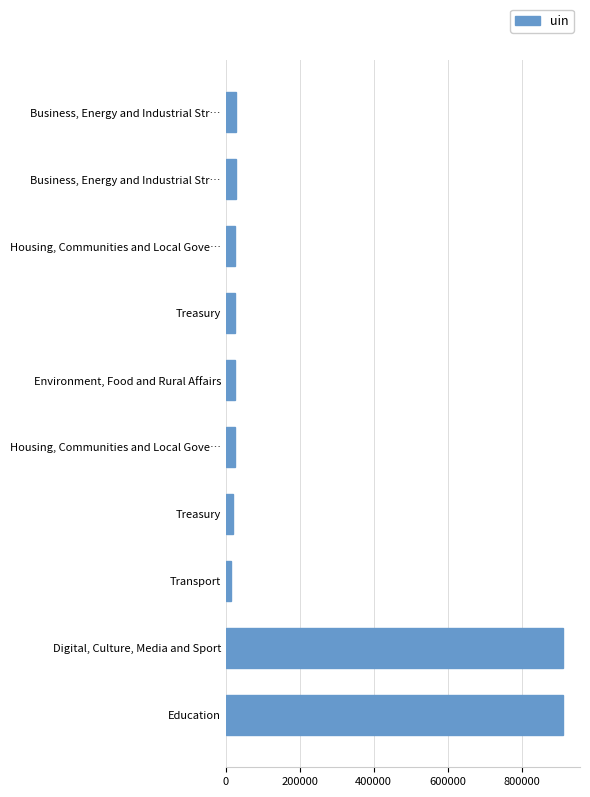

How many bars are there in total?

10